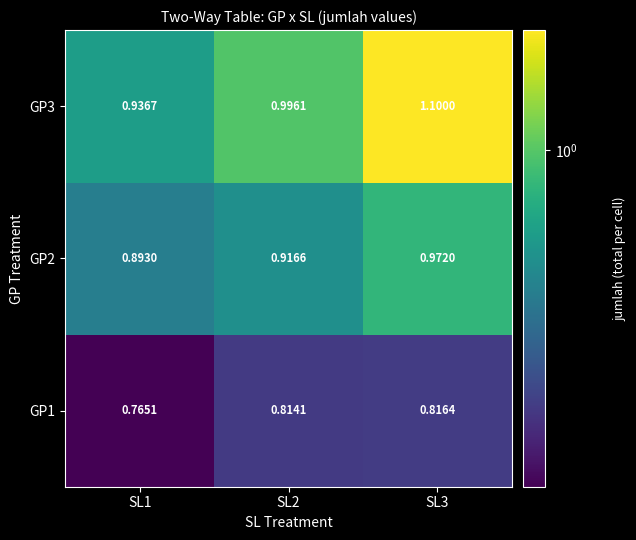

Is the value of GP2 at SL1 greater than the value of GP3 at SL1?

No